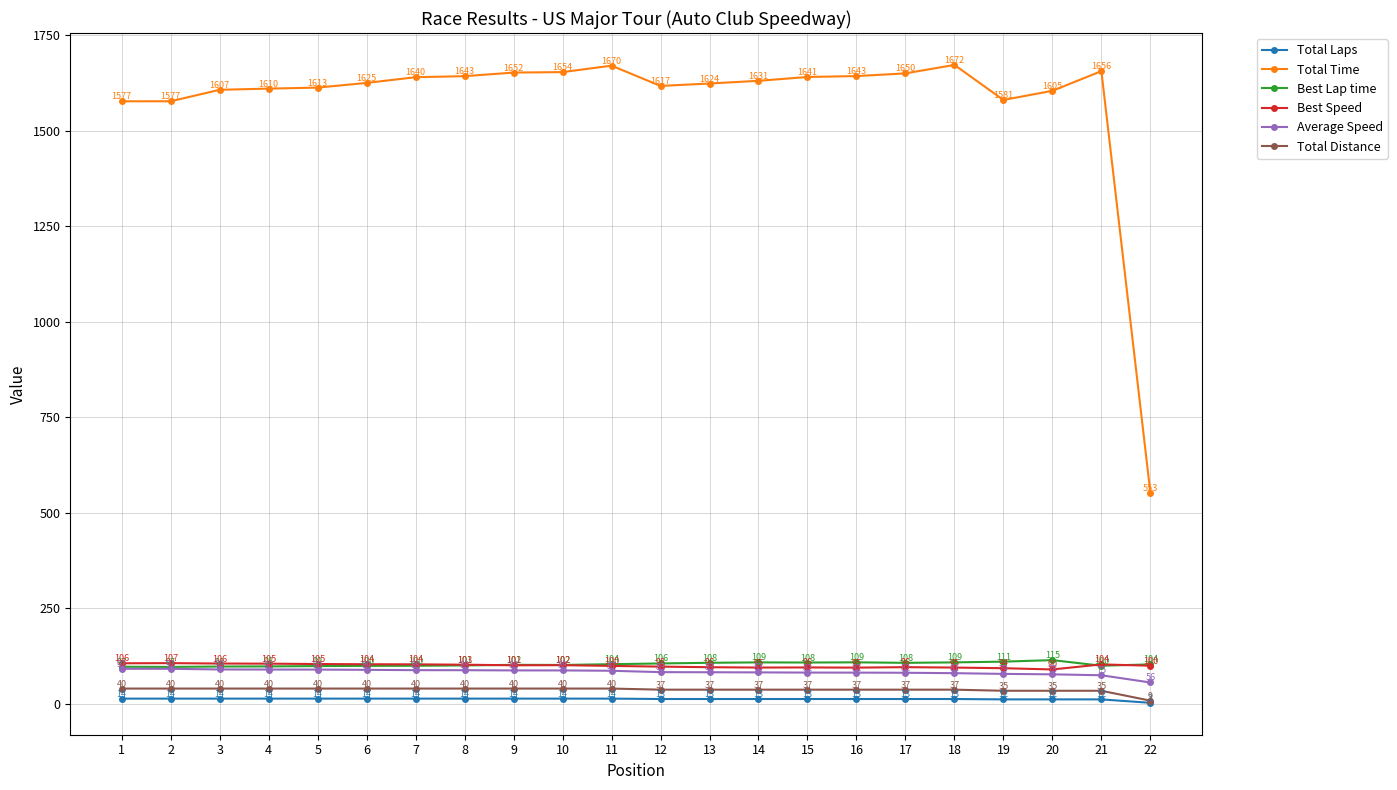

What is the greatest value displayed?

1672.3